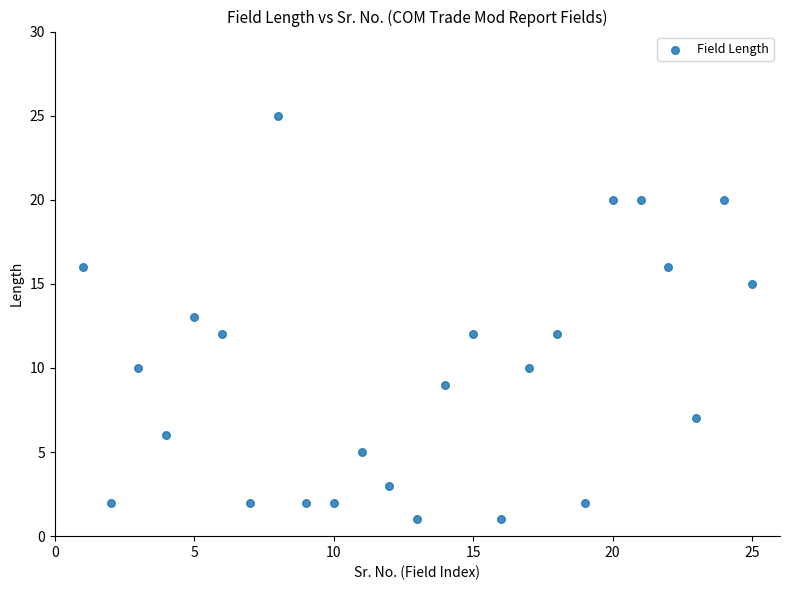

What is the range of Y values (max minus min)?

24